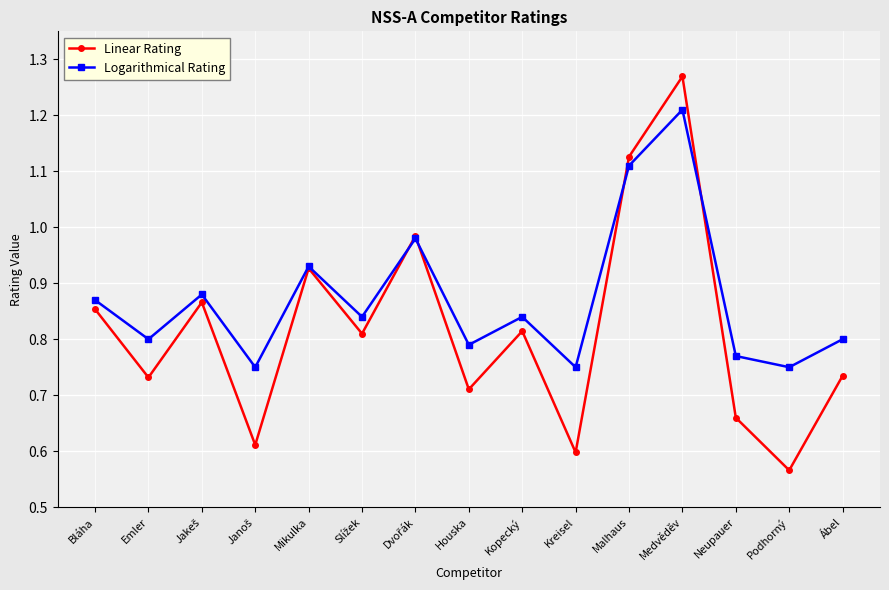

Which label corresponds to the smallest value in the chart?

Podhorný